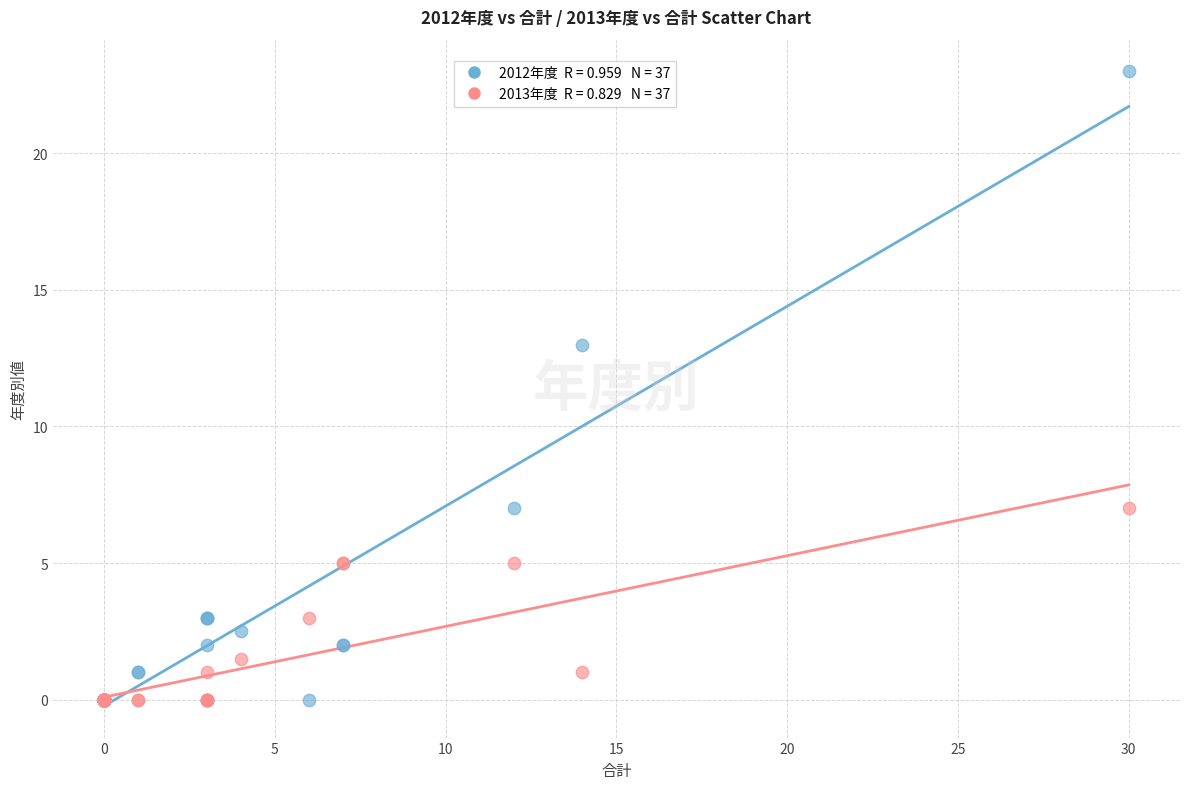

Across all series, what Y value is closest to 11?

13.0